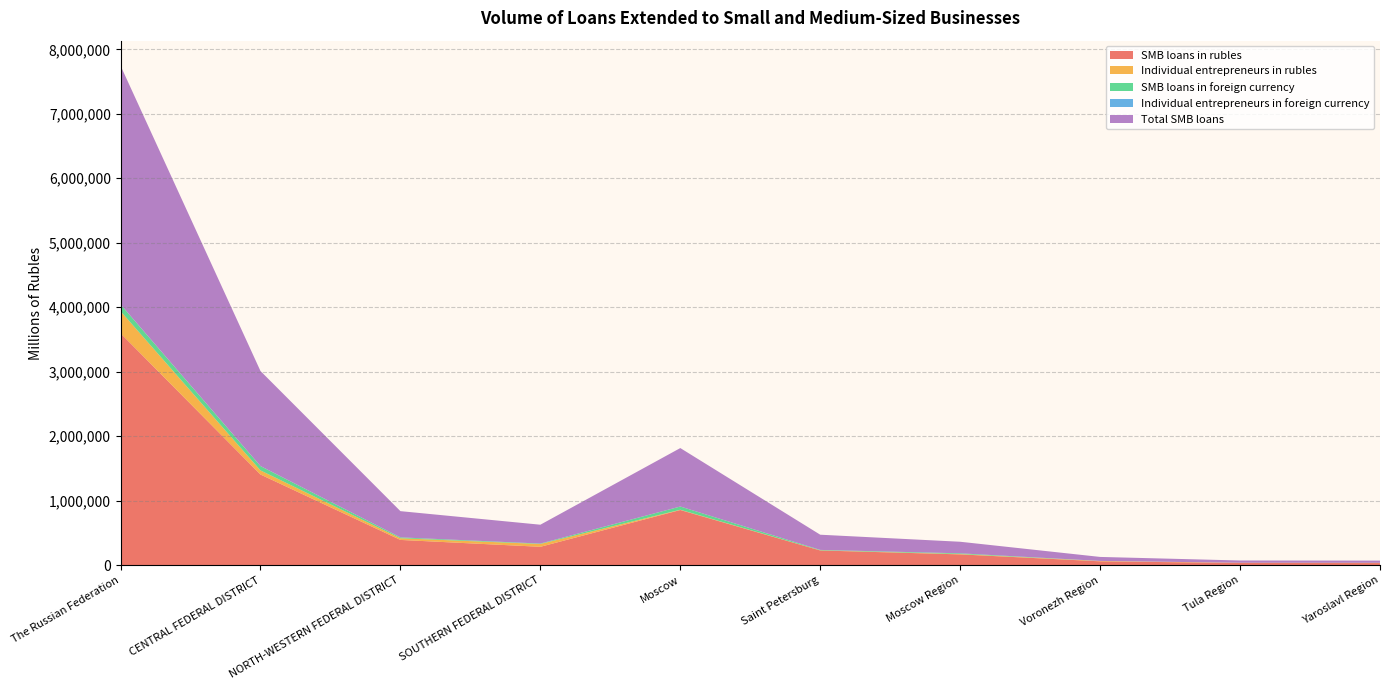

Reading left to right, list all the values displayed in this chart.

SMB loans in rubles: The Russian Federation=3596699	CENTRAL FEDERAL DISTRICT=1406624	NORTH-WESTERN FEDERAL DISTRICT=392550	SOUTHERN FEDERAL DISTRICT=286048	Moscow=856432	Saint Petersburg=229142	Moscow Region=168413	Voronezh Region=60818	Tula Region=35105	Yaroslavl Region=33753
Individual entrepreneurs in rubles: The Russian Federation=342865	CENTRAL FEDERAL DISTRICT=63867	NORTH-WESTERN FEDERAL DISTRICT=25931	SOUTHERN FEDERAL DISTRICT=43694	Moscow=4121	Saint Petersburg=2375	Moscow Region=5374	Voronezh Region=5184	Tula Region=3337	Yaroslavl Region=3641
SMB loans in foreign currency: The Russian Federation=104290	CENTRAL FEDERAL DISTRICT=66882	NORTH-WESTERN FEDERAL DISTRICT=13768	SOUTHERN FEDERAL DISTRICT=6241	Moscow=49946	Saint Petersburg=6291	Moscow Region=10930	Voronezh Region=1039	Tula Region=55	Yaroslavl Region=384
Individual entrepreneurs in foreign currency: The Russian Federation=1842	CENTRAL FEDERAL DISTRICT=737	NORTH-WESTERN FEDERAL DISTRICT=246	SOUTHERN FEDERAL DISTRICT=165	Moscow=130	Saint Petersburg=196	Moscow Region=130	Voronezh Region=0	Tula Region=0	Yaroslavl Region=0
Total SMB loans: The Russian Federation=3700989	CENTRAL FEDERAL DISTRICT=1473506	NORTH-WESTERN FEDERAL DISTRICT=406318	SOUTHERN FEDERAL DISTRICT=292289	Moscow=906378	Saint Petersburg=235433	Moscow Region=179343	Voronezh Region=61857	Tula Region=35160	Yaroslavl Region=34137